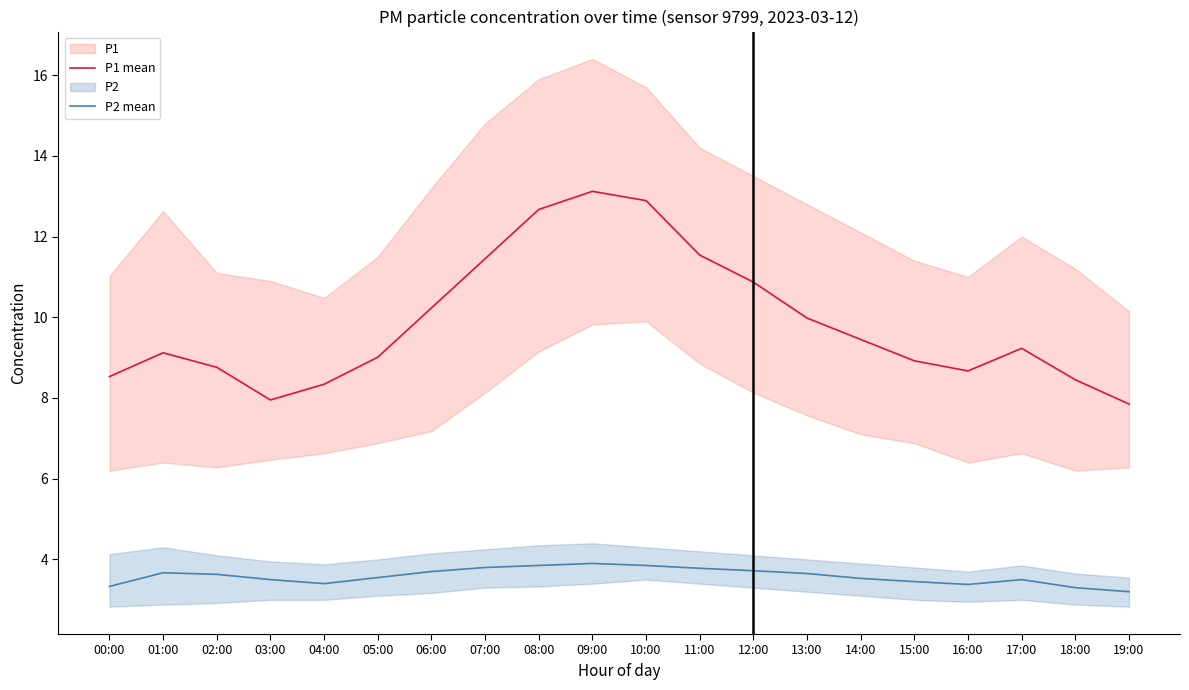

Is it true that P1 mean equals 5.5 at 04:00?

False